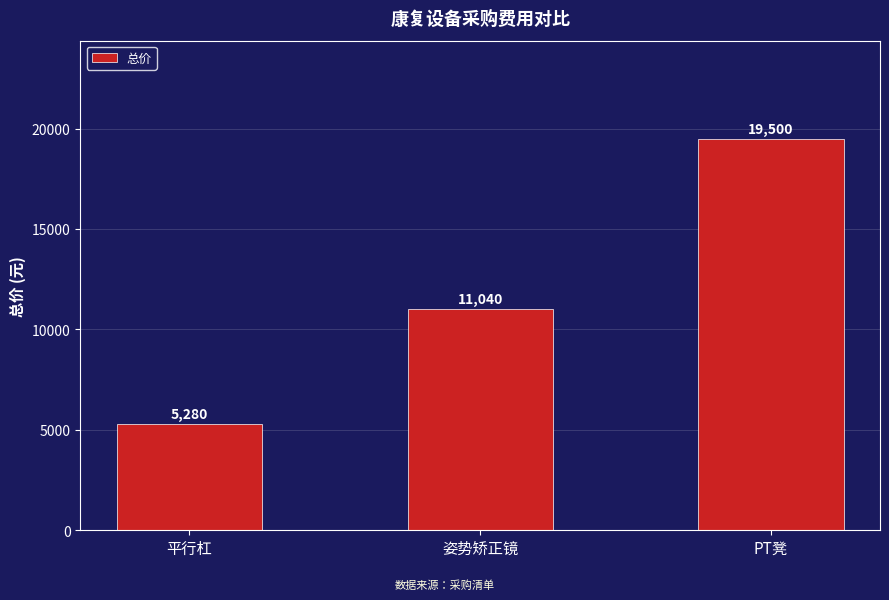

What is the sum of all values?

35820